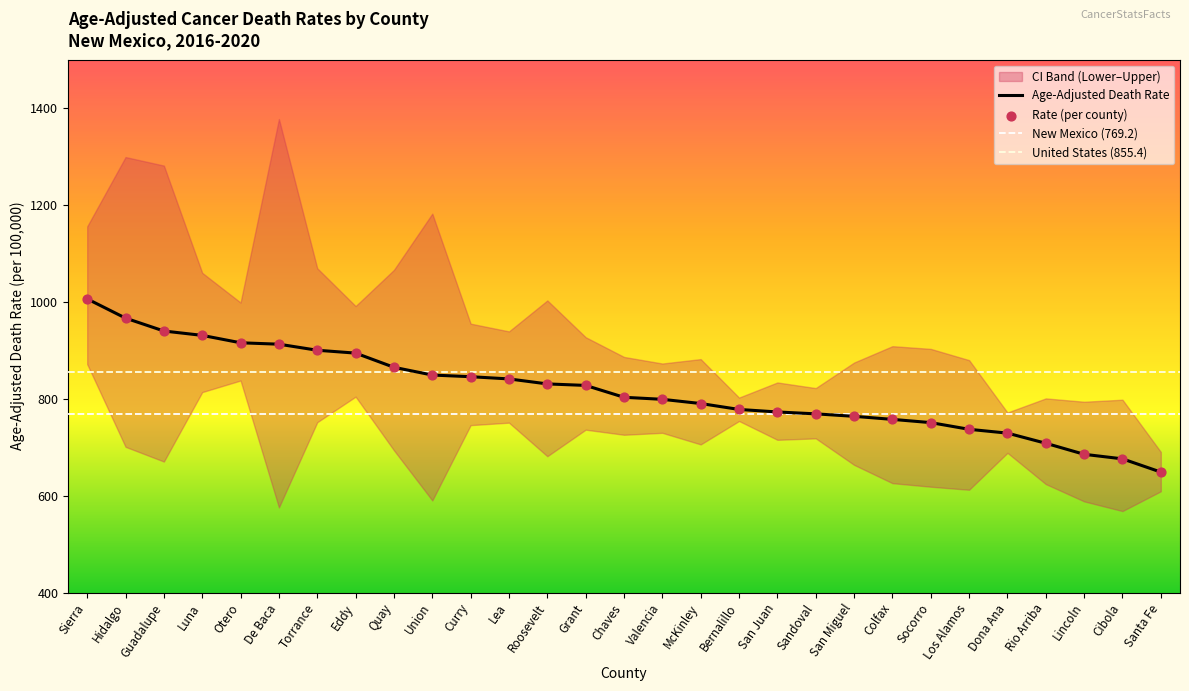

Which series contains the lowest Y value?

Lower CI (Rate)